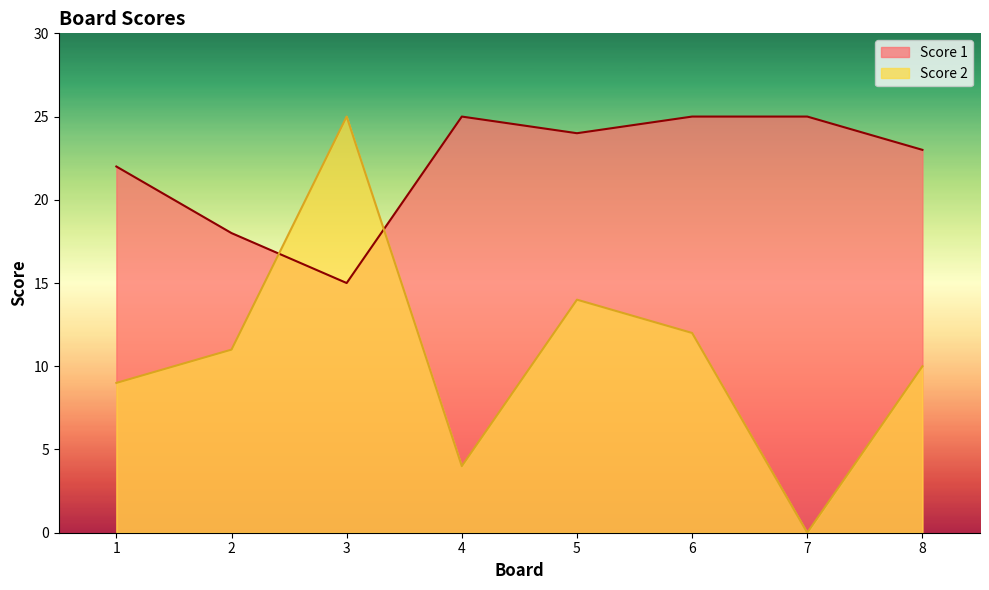

Reading left to right, what are all the values shown in this chart?

Score 1: 22	18	15	25	24	25	25	23
Score 2: 9	11	25	4	14	12	0	10